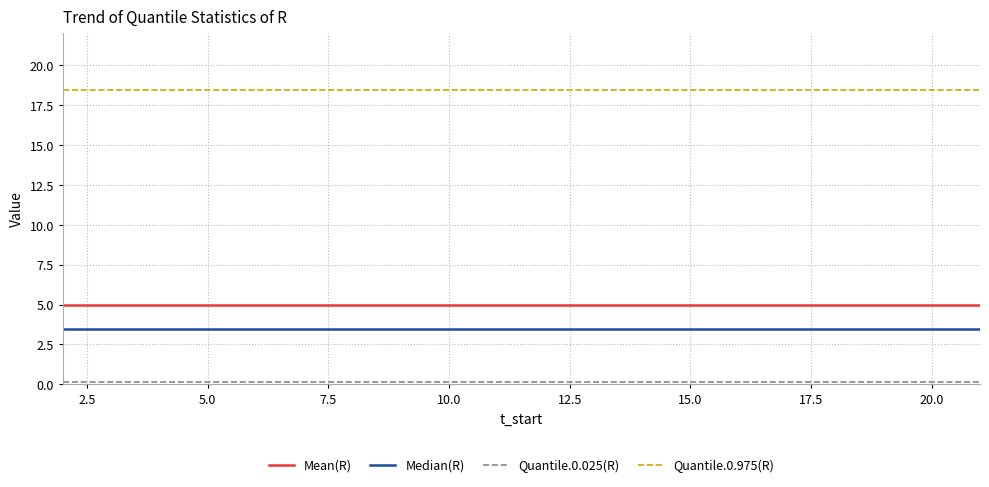

What is the lowest value of the Quantile.0.975(R) series?

18.4